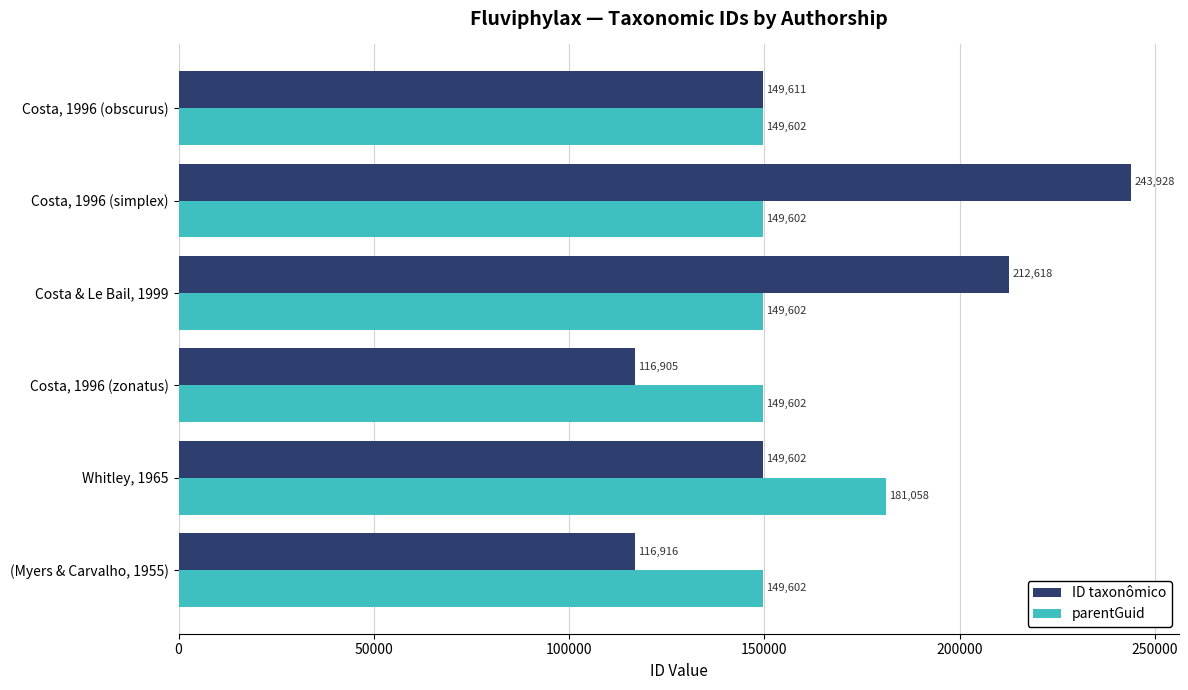

How many distinct data groups are displayed?

2